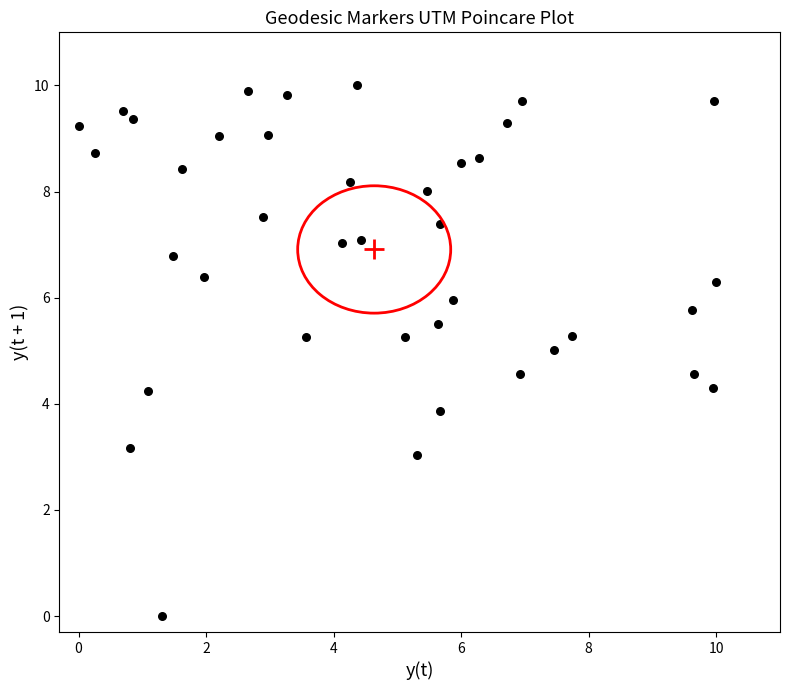

What is the range of Y values (max minus min)?

10.0